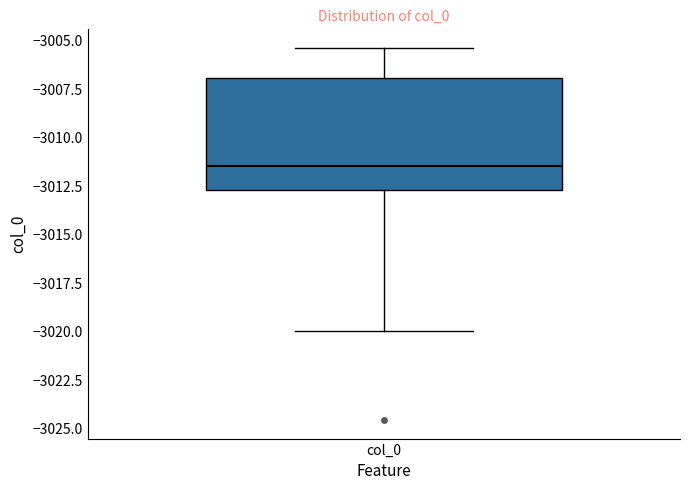

Read this box plot against the y-axis: the position of the median line, the range covered by the box, and the ends of both whiskers. The values are not printed on the chart, so give them approximately, as read against the axis.

median -3011.5, box -3012.5 to -3007.0, whiskers -3020.0 to -3005.5